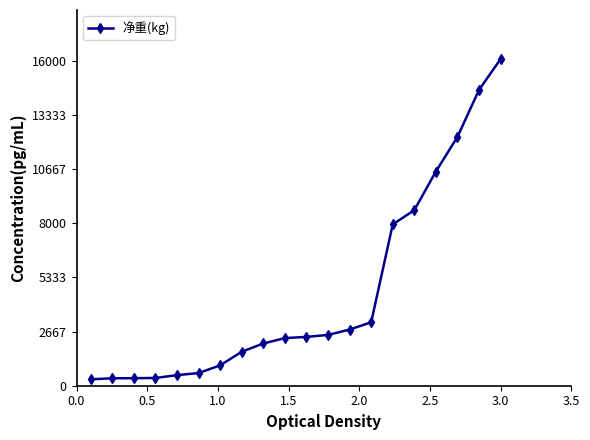

Does the chart display data point markers on the line(s)?

Yes